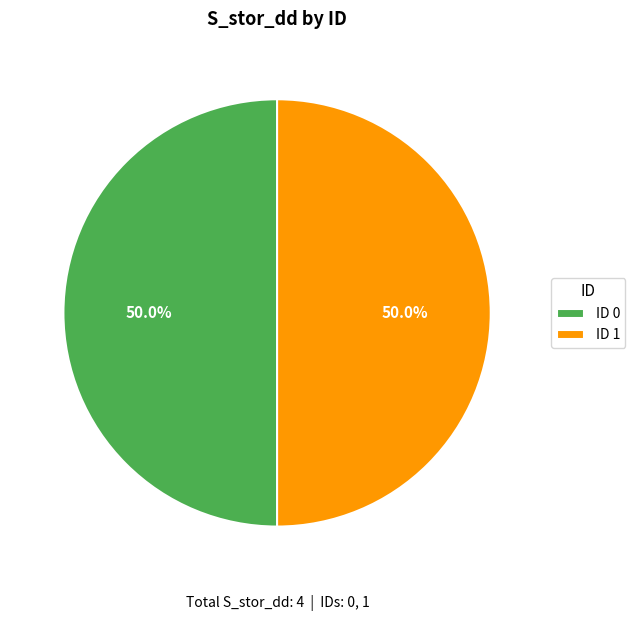

What portion of the pie excludes ID 1?

50.0%